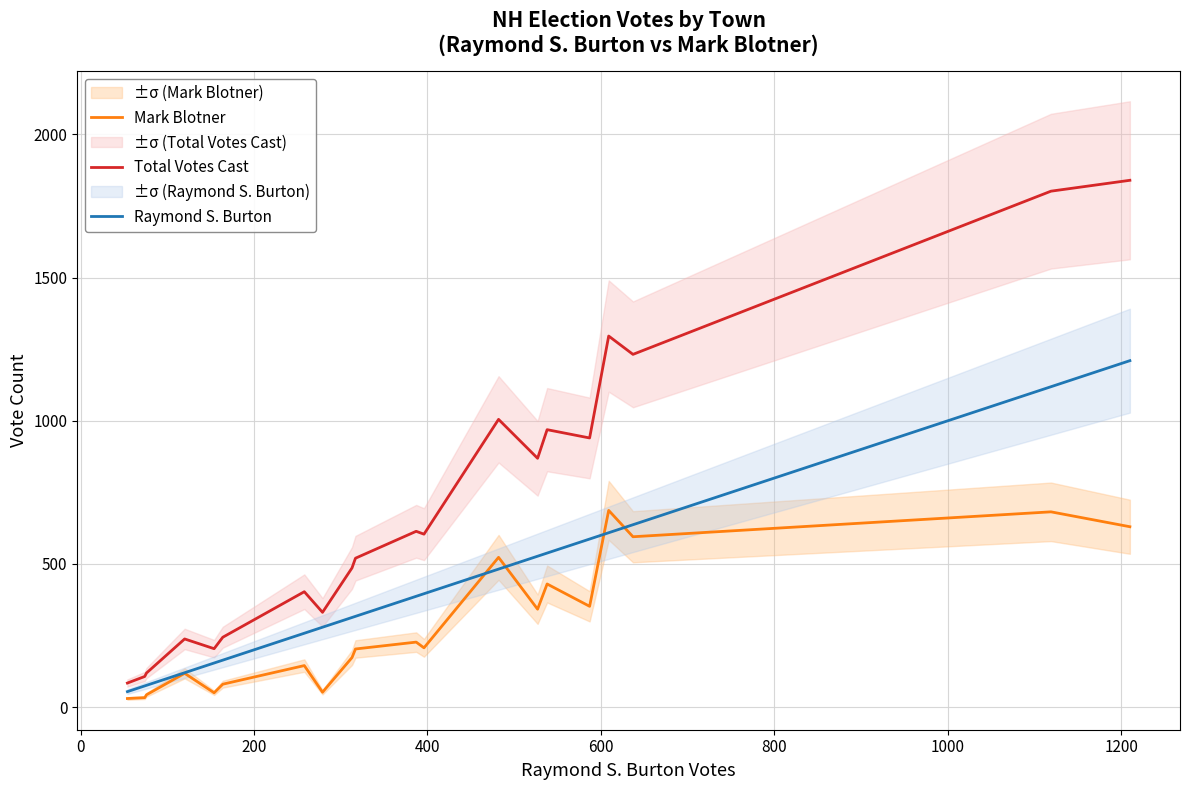

How many lines are shown in the chart?

3